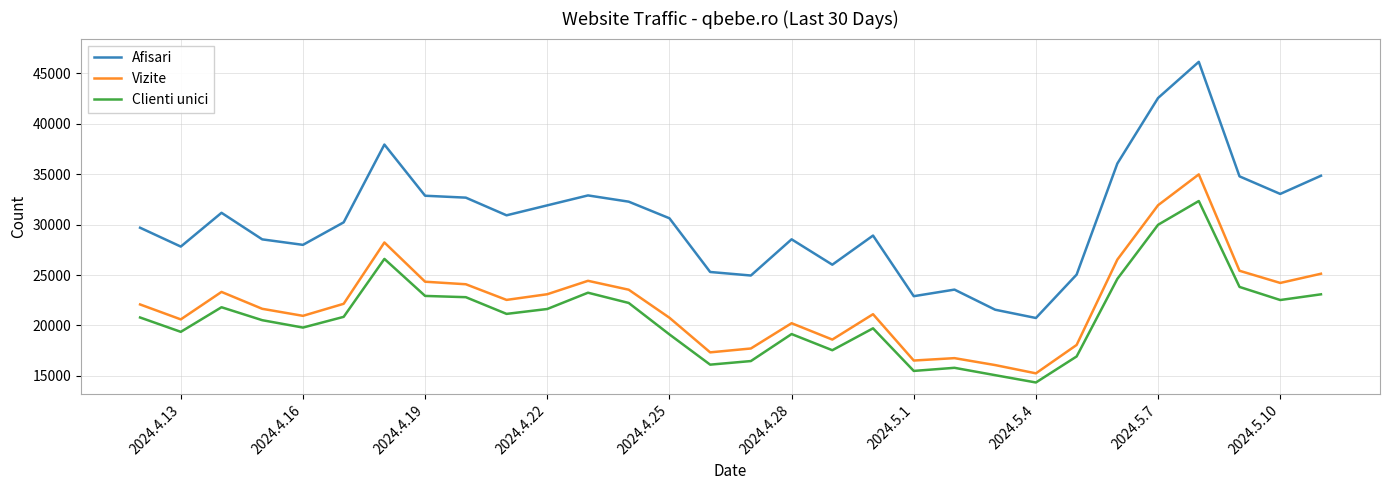

What is the minimum value shown in the chart?

14351